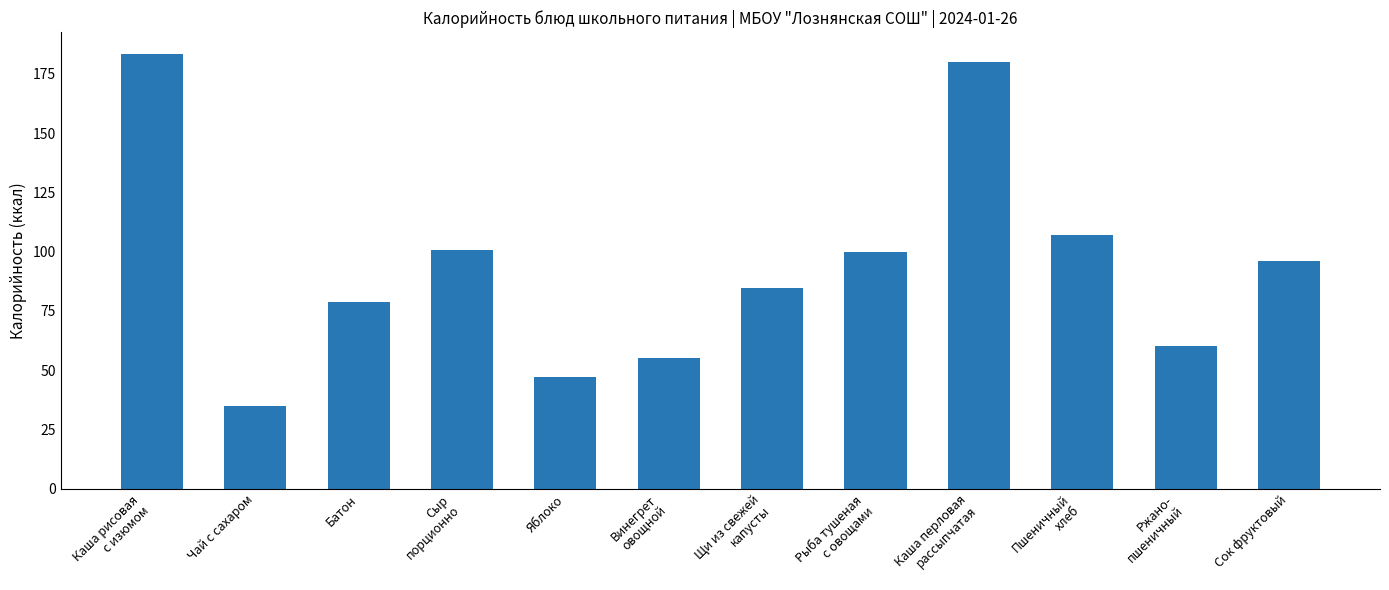

What position from the left is Ржано-
пшеничный?

11